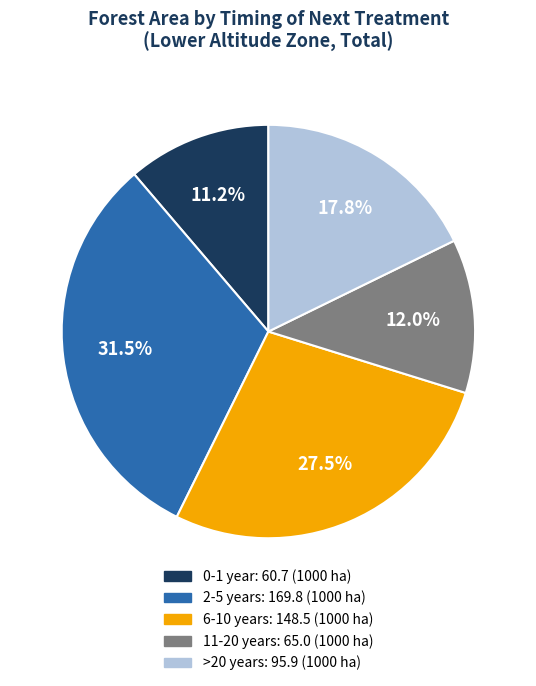

Which slice is the largest?

2-5 years